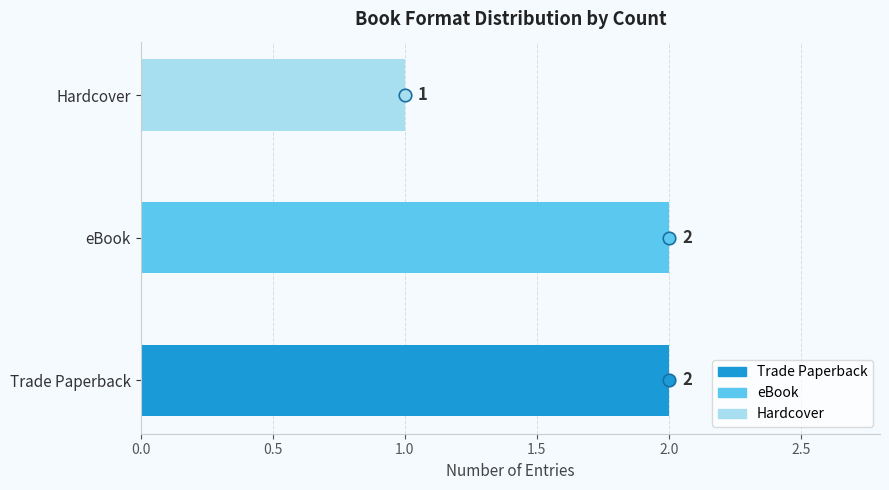

Reading bottom to top, what are all the values shown in this chart?

Trade Paperback=2	eBook=2	Hardcover=1